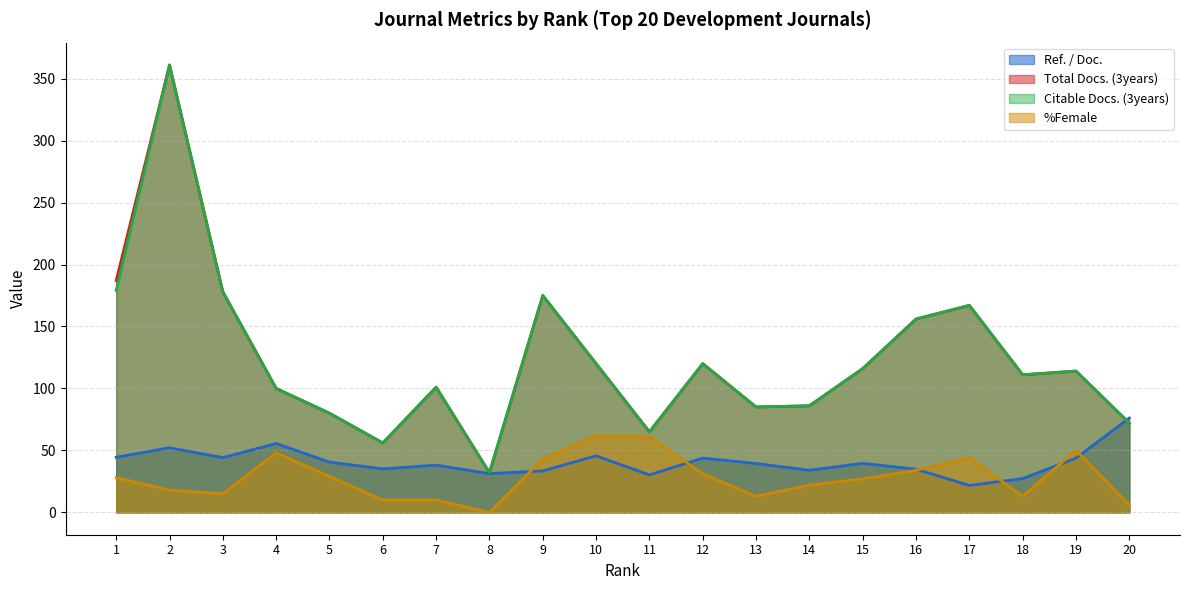

Between 18 and 15, which is larger?

15